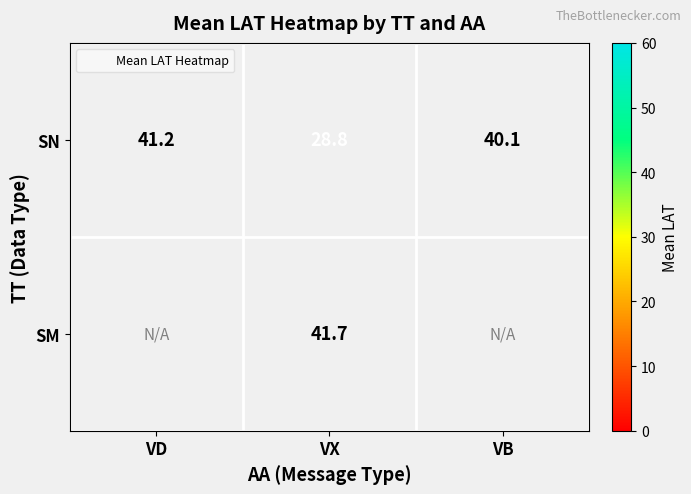

Which series changed the most between VX and VB?

SN